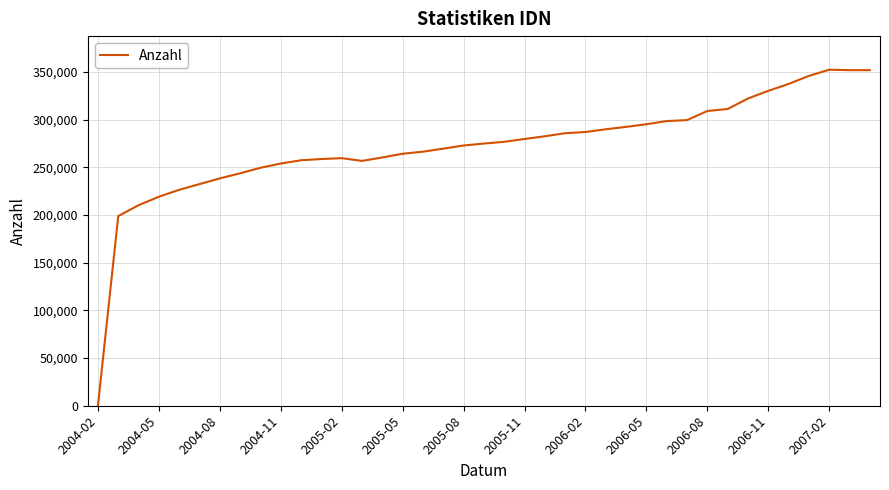

What is the difference between the maximum and minimum values?

352249